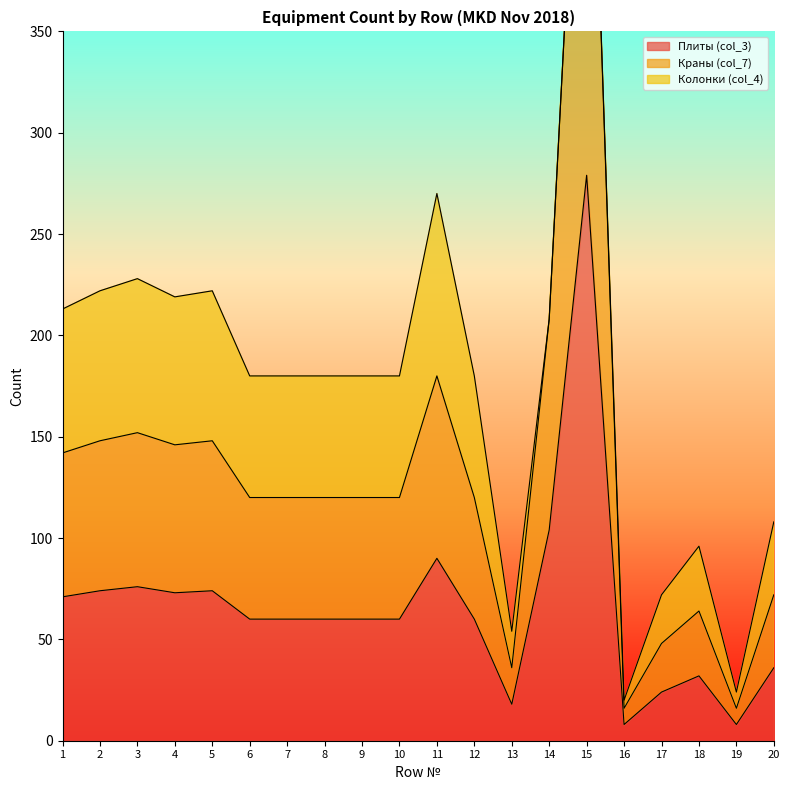

How many categories are shown in the chart?

20